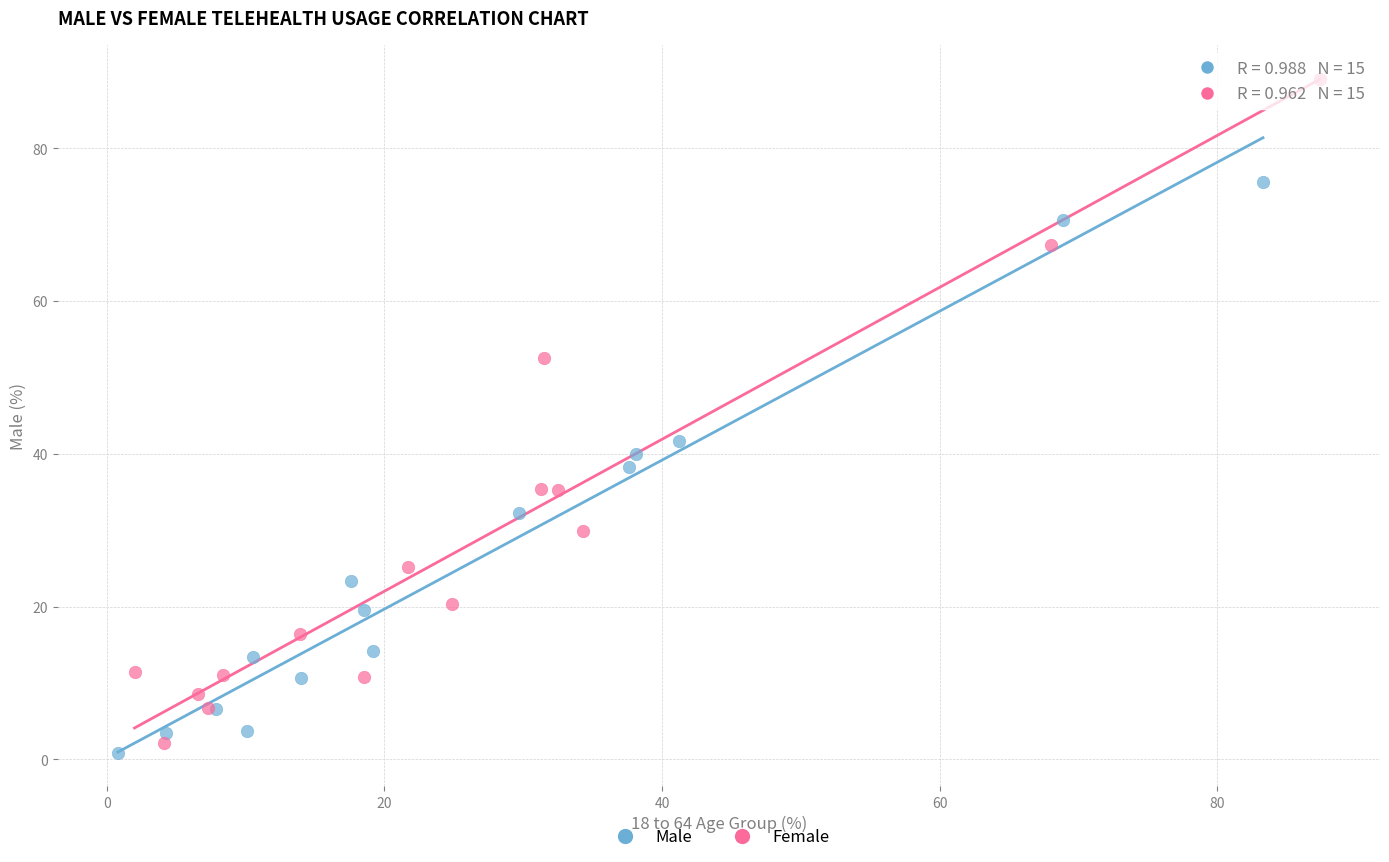

Which series reaches the maximum Y coordinate?

Female